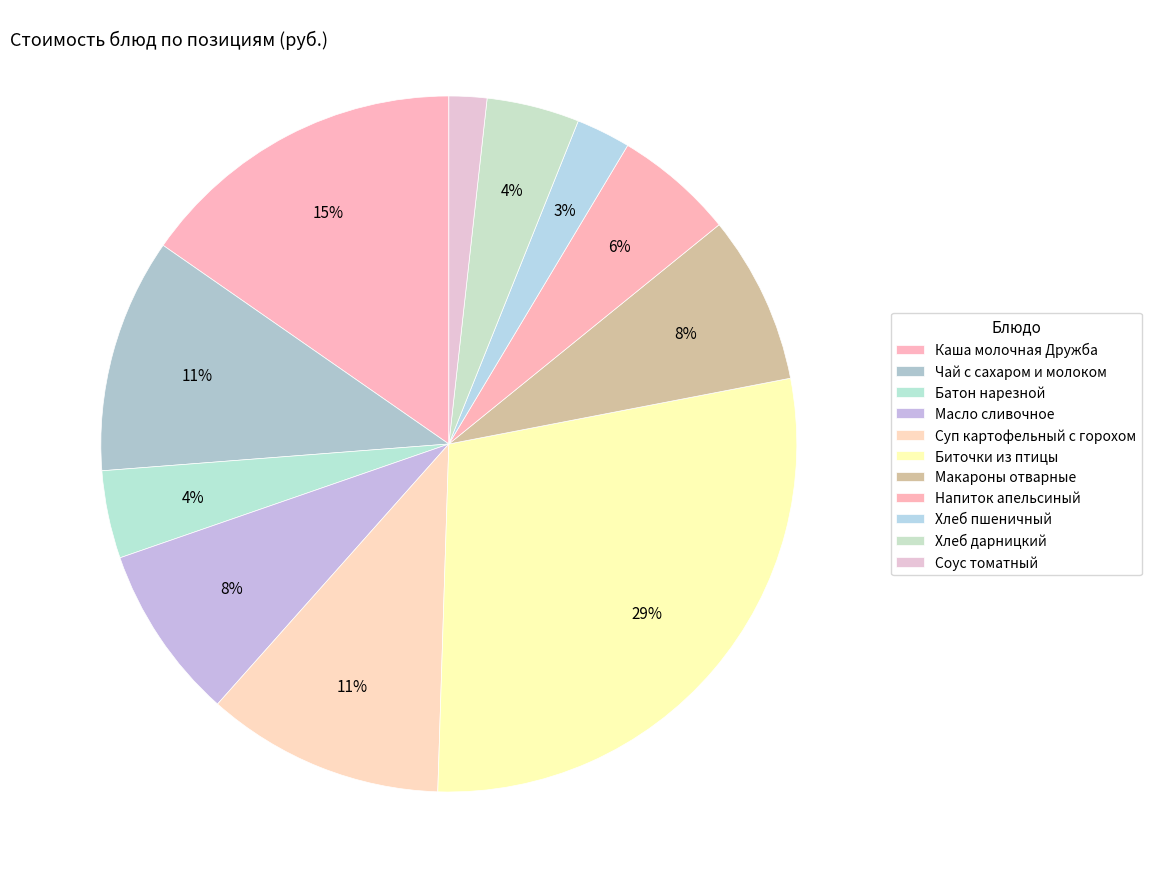

How many slices are in this pie chart?

11